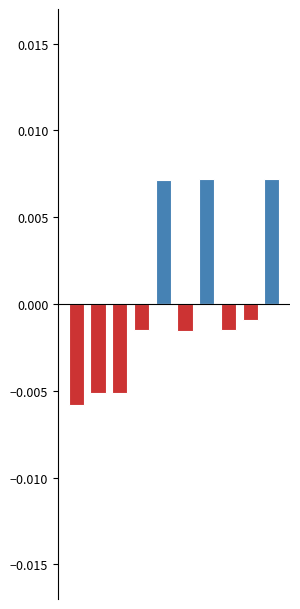

Is it true that Positive equals 0.0 at 9?

False